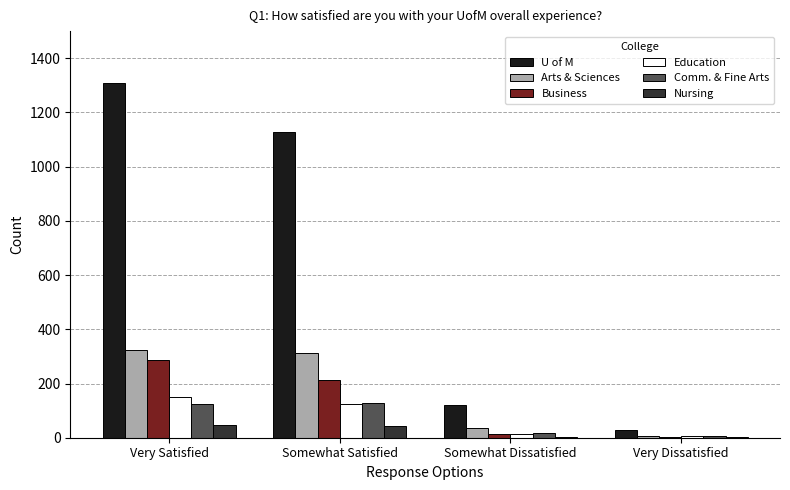

What is the total value across all series at Very Satisfied?

2241